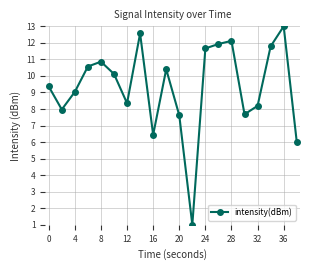

How many data points does each series have?

20